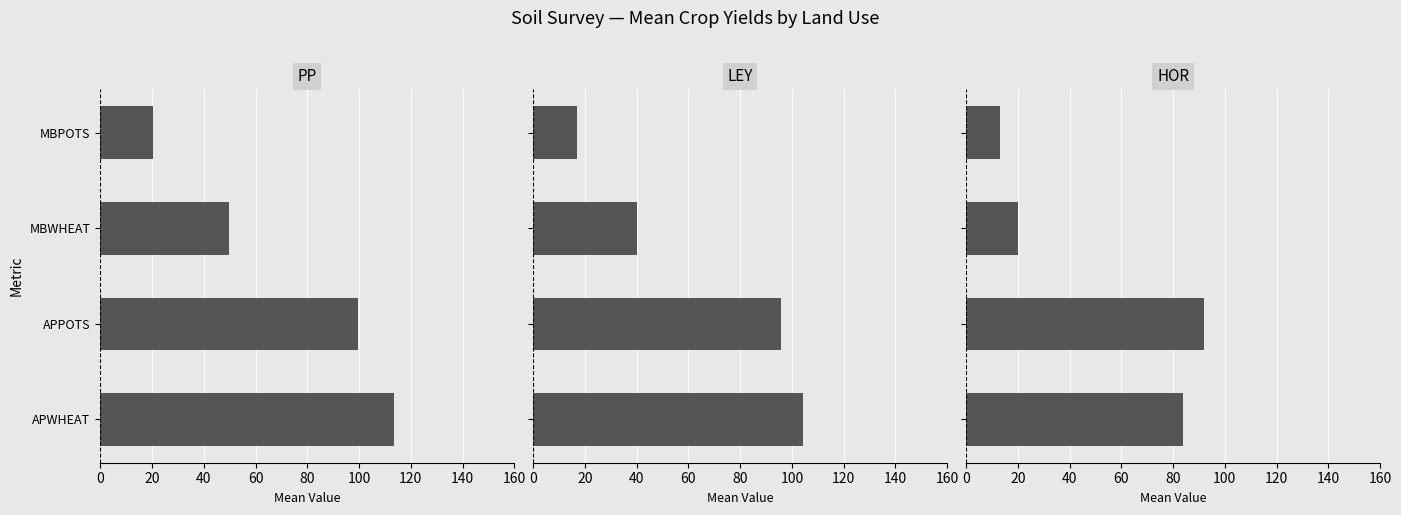

How many bars are there in total?

12